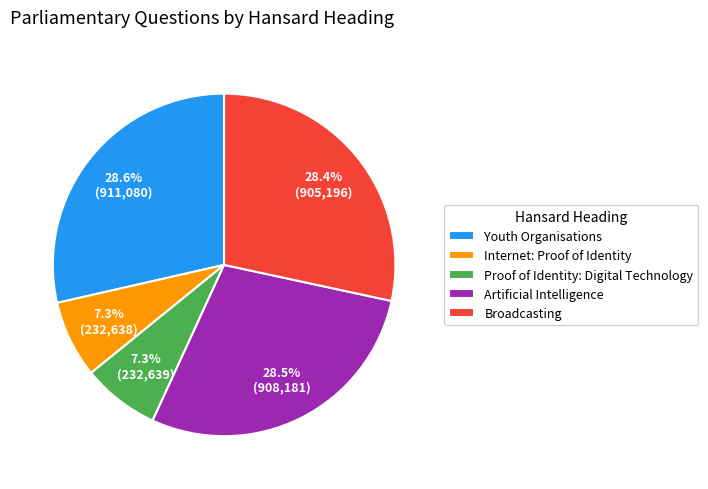

To the nearest percent, what is the combined percentage of Proof of Identity: Digital Technology and Broadcasting?

36%